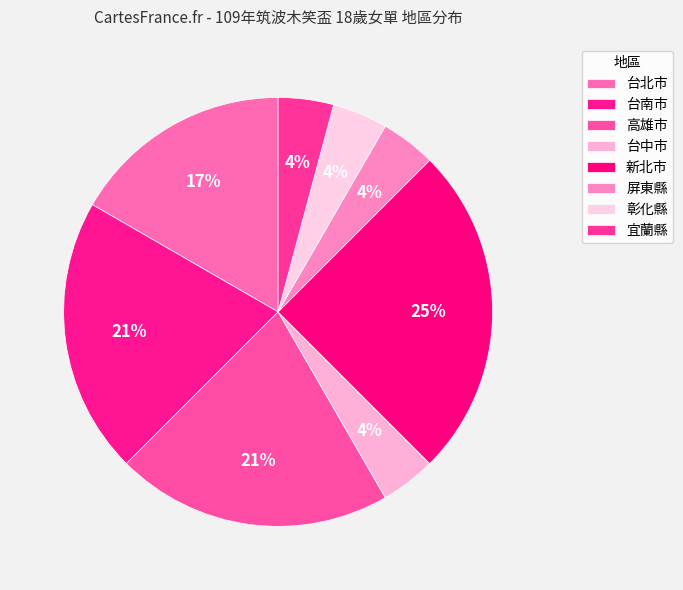

How many segments does this pie chart have?

8